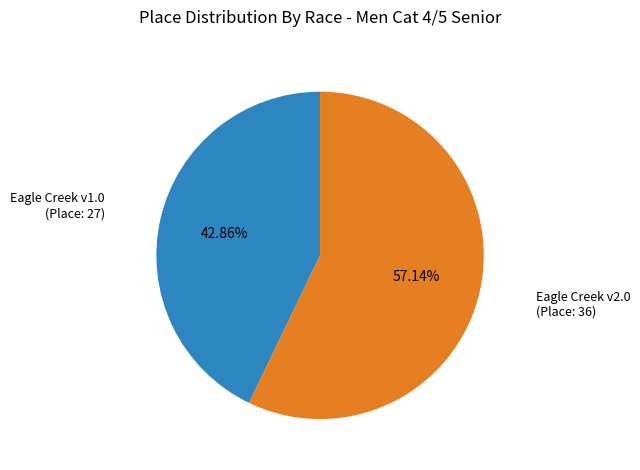

How many slices are in this pie chart?

2